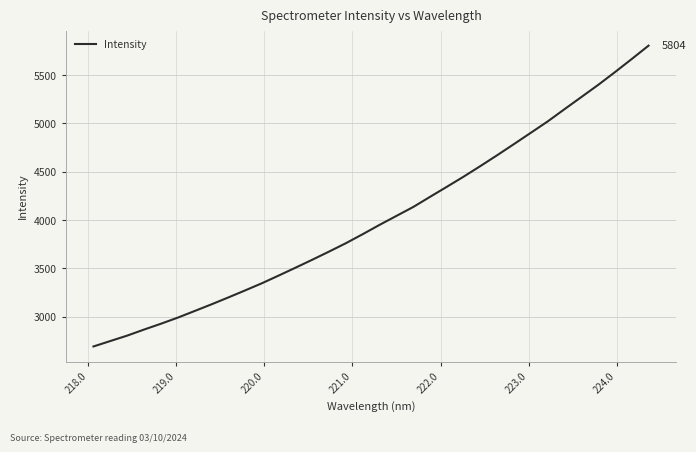

How many lines are shown in the chart?

1